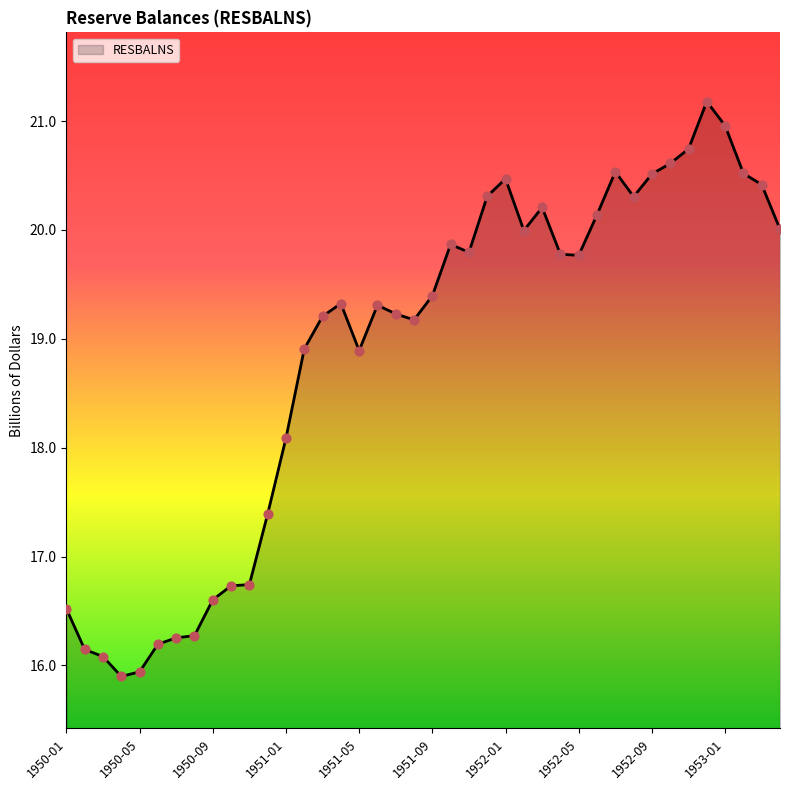

What is the smallest value displayed?

15.9